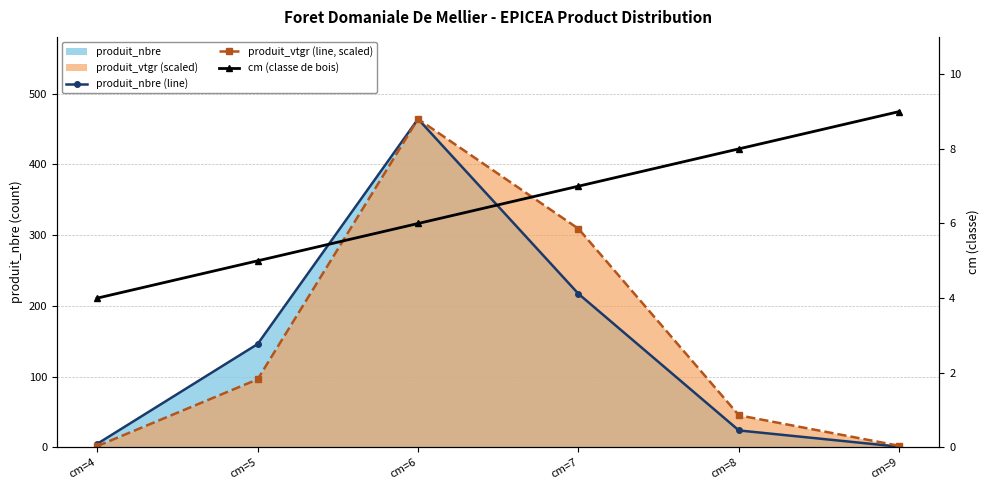

Reading left to right, transcribe all the data shown in this chart.

produit_nbre (line): 5.0	146.0	464.0	217.0	24.0	1.0
produit_vtgr (line, scaled): 1.8	96.2	464.0	308.9	45.4	2.3
cm (classe de bois): 4.0	5.0	6.0	7.0	8.0	9.0